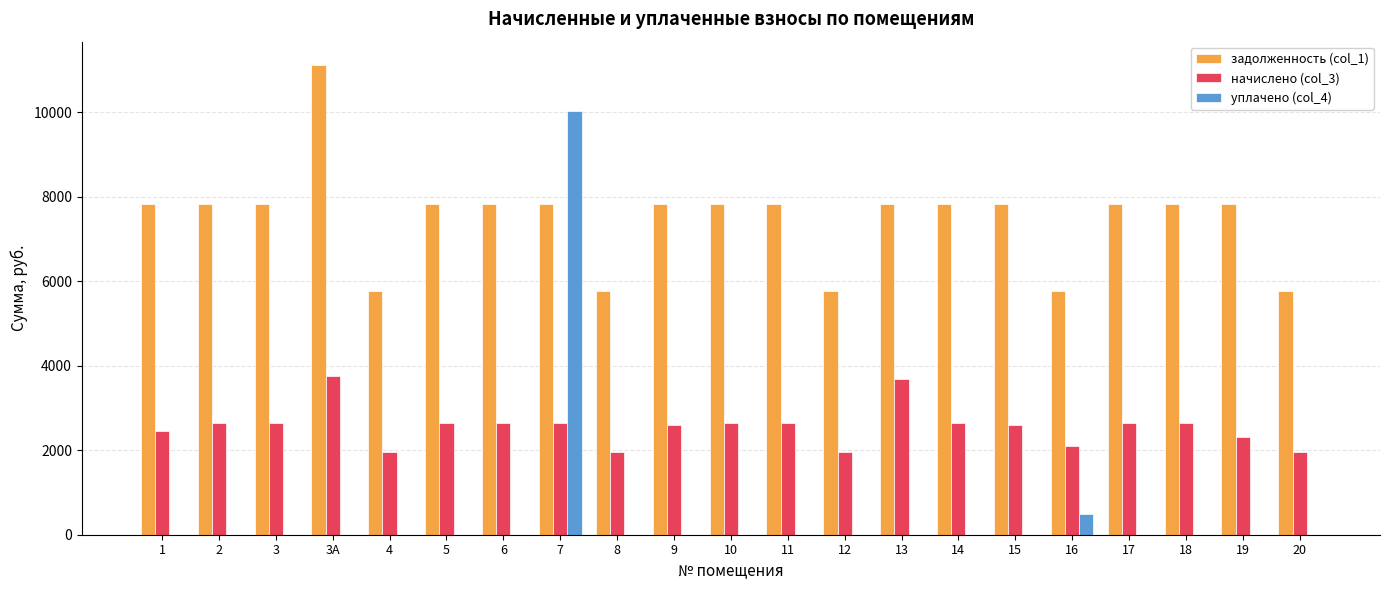

Count the number of data series in this chart.

3